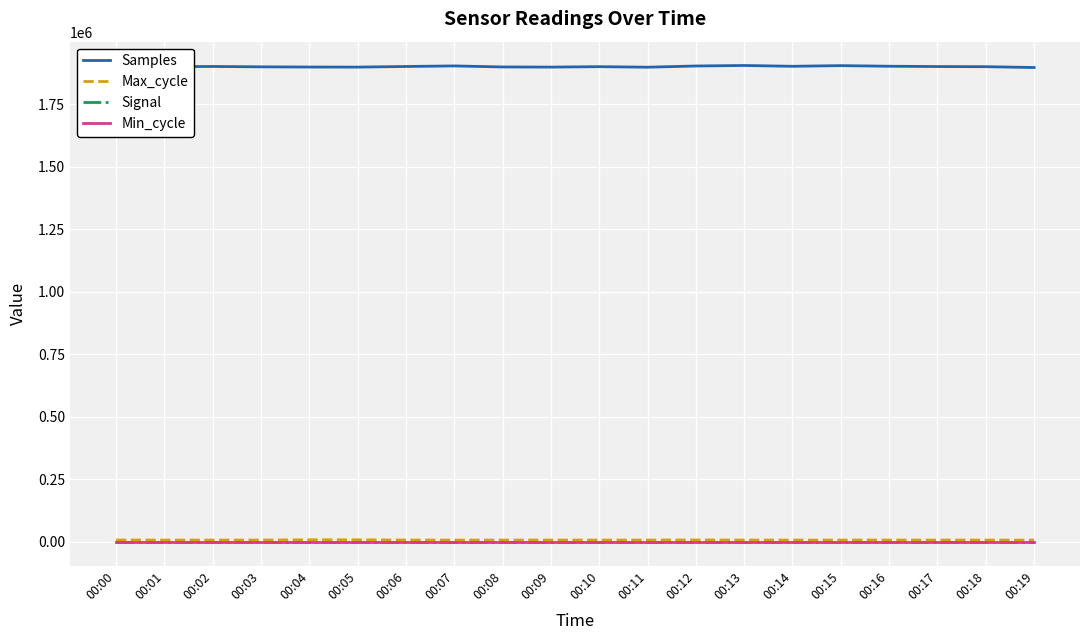

What is the maximum value shown in the chart?

1904424